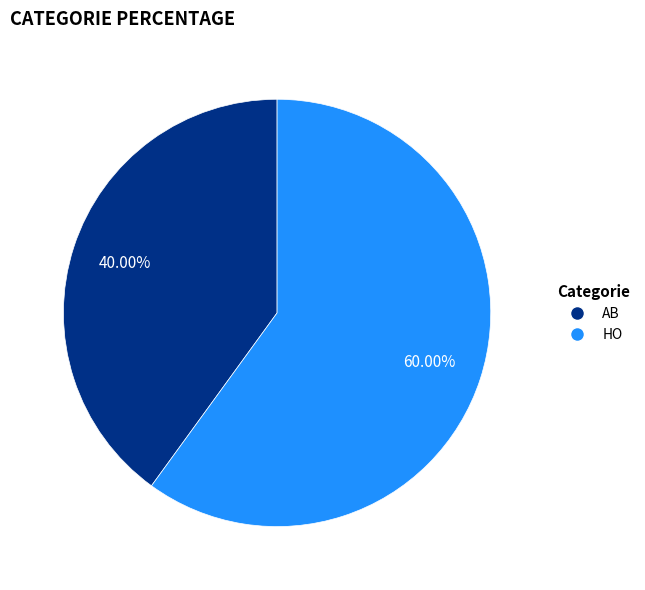

Rank the categories by value from highest to lowest.

HO, AB